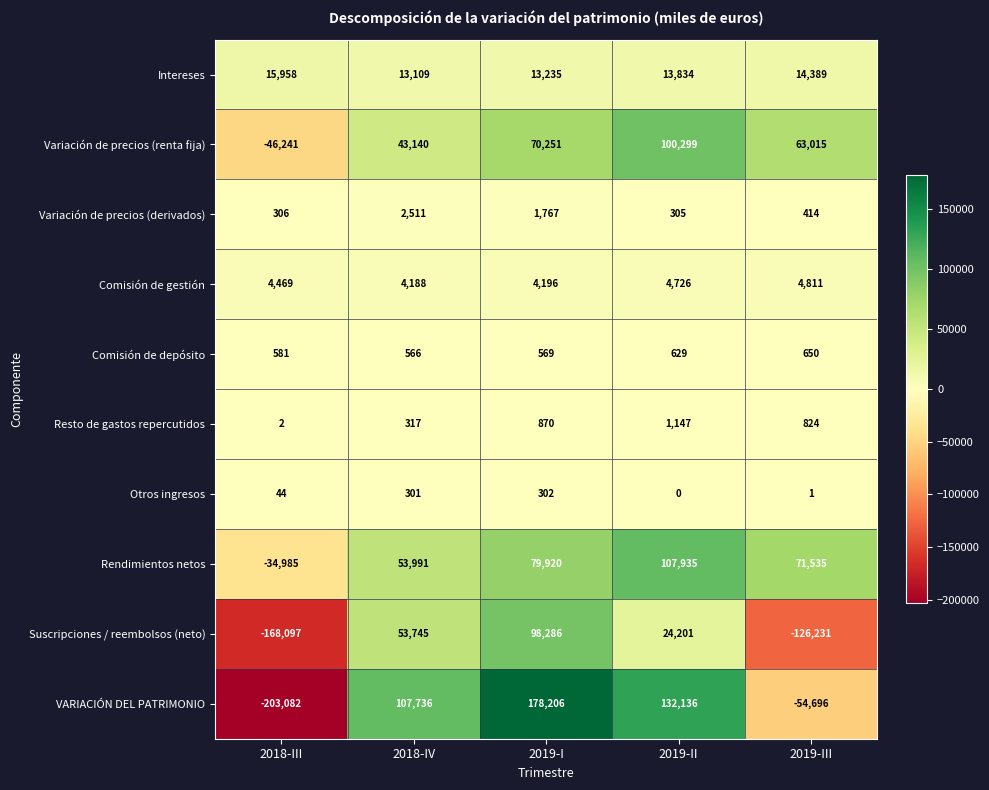

Which category has the lowest value across all series?

2018-III